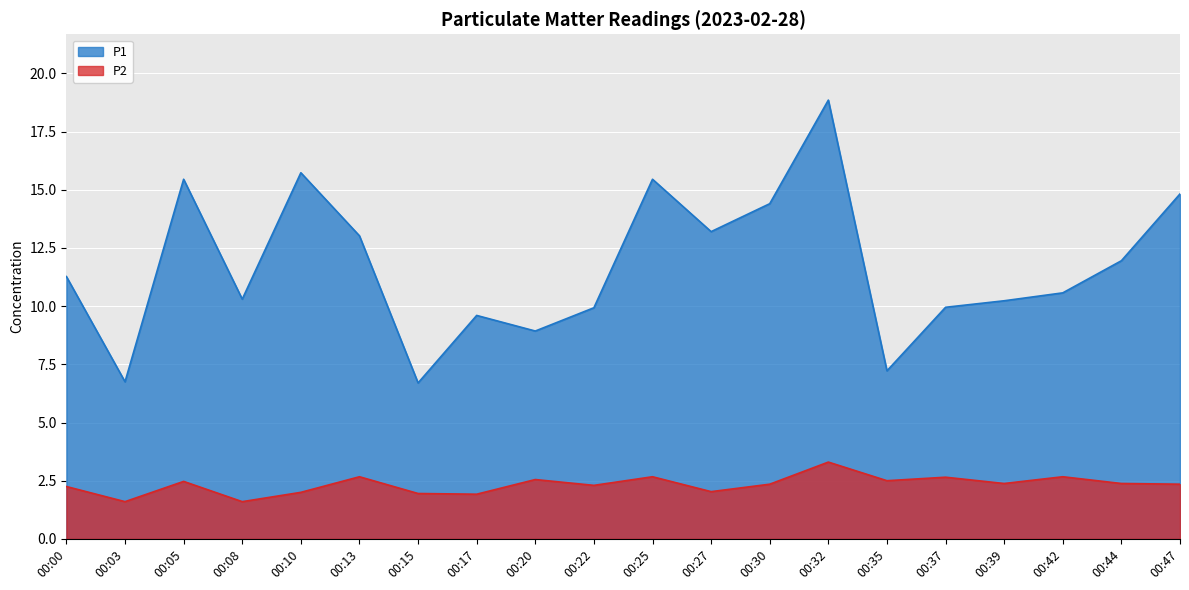

True or false: P2 and P1 cross at least once.

False